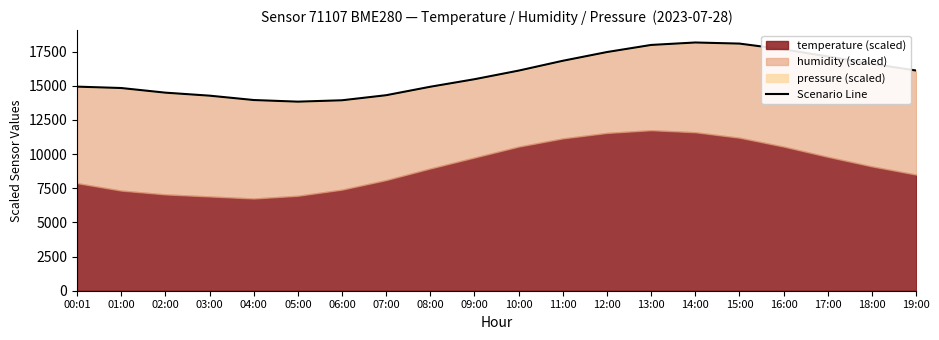

List the labels in order of value, smallest first.

05:00, 06:00, 04:00, 03:00, 07:00, 02:00, 01:00, 08:00, 00:01, 09:00, 10:00, 19:00, 18:00, 11:00, 17:00, 12:00, 16:00, 13:00, 15:00, 14:00